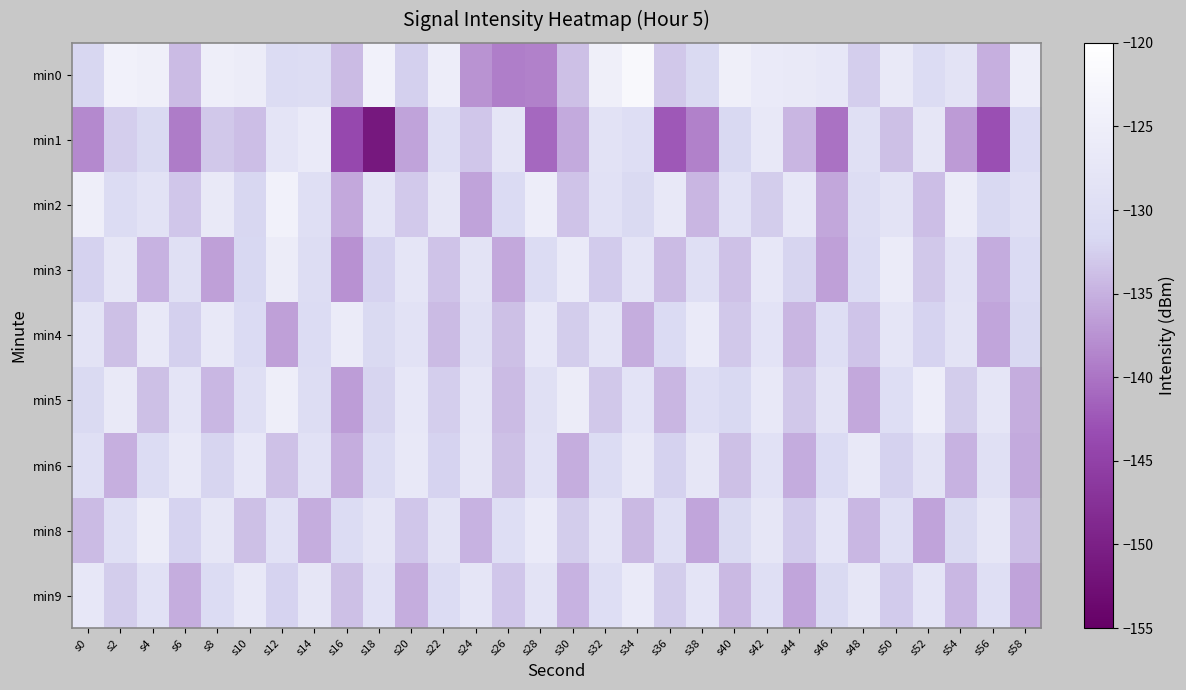

Rank the series at s58 from lowest to highest value.

min9, min6, min5, min8, min4, min3, min1, min2, min0